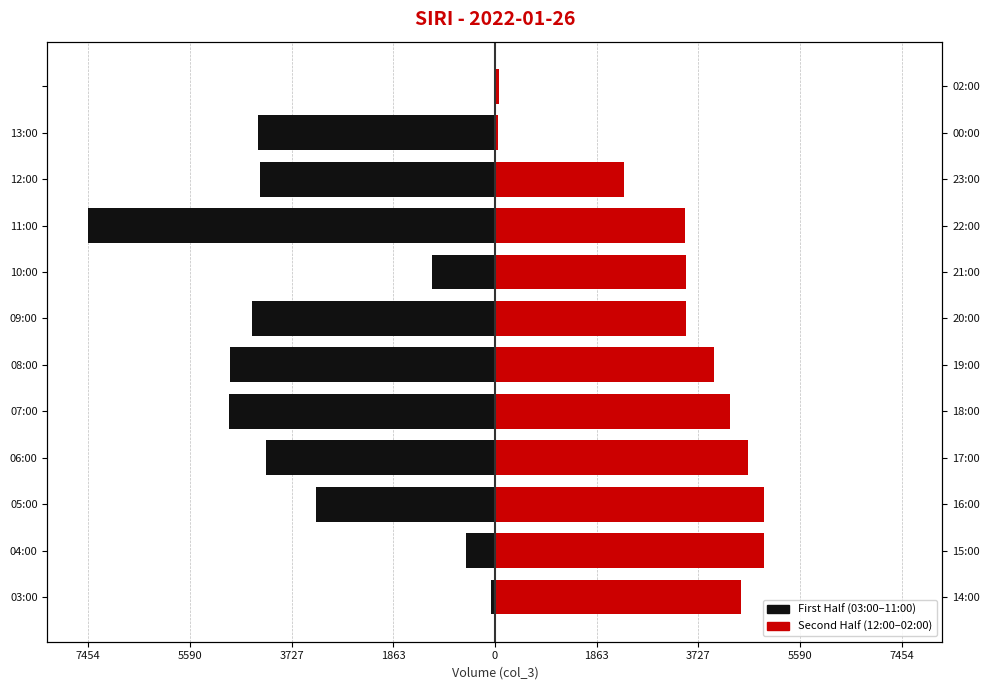

How many groups of bars are there?

12